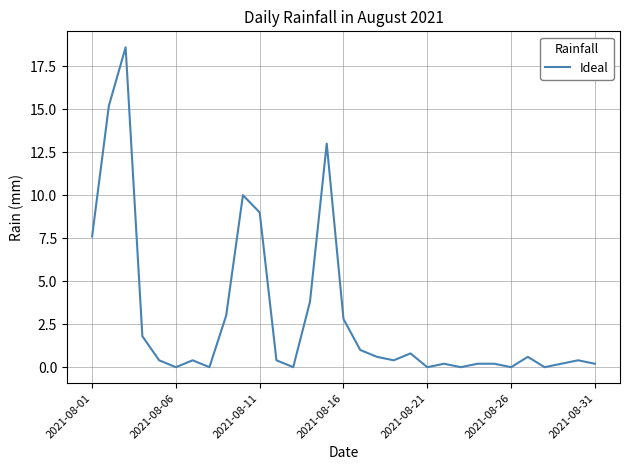

What is the difference between the maximum and minimum values?

18.6